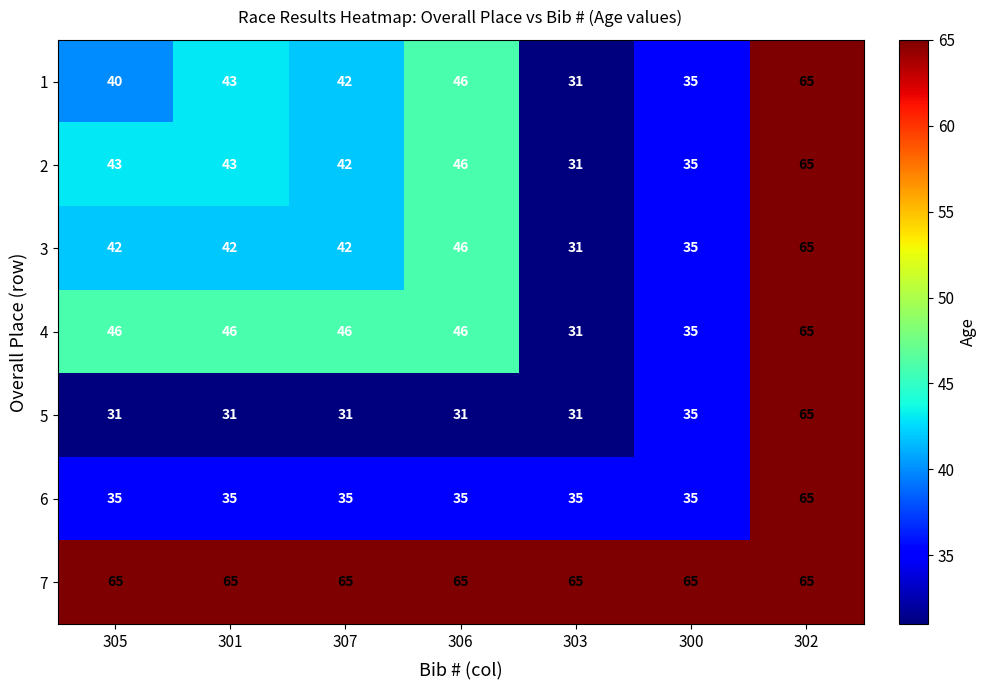

What is the total value across all series at 302?

455